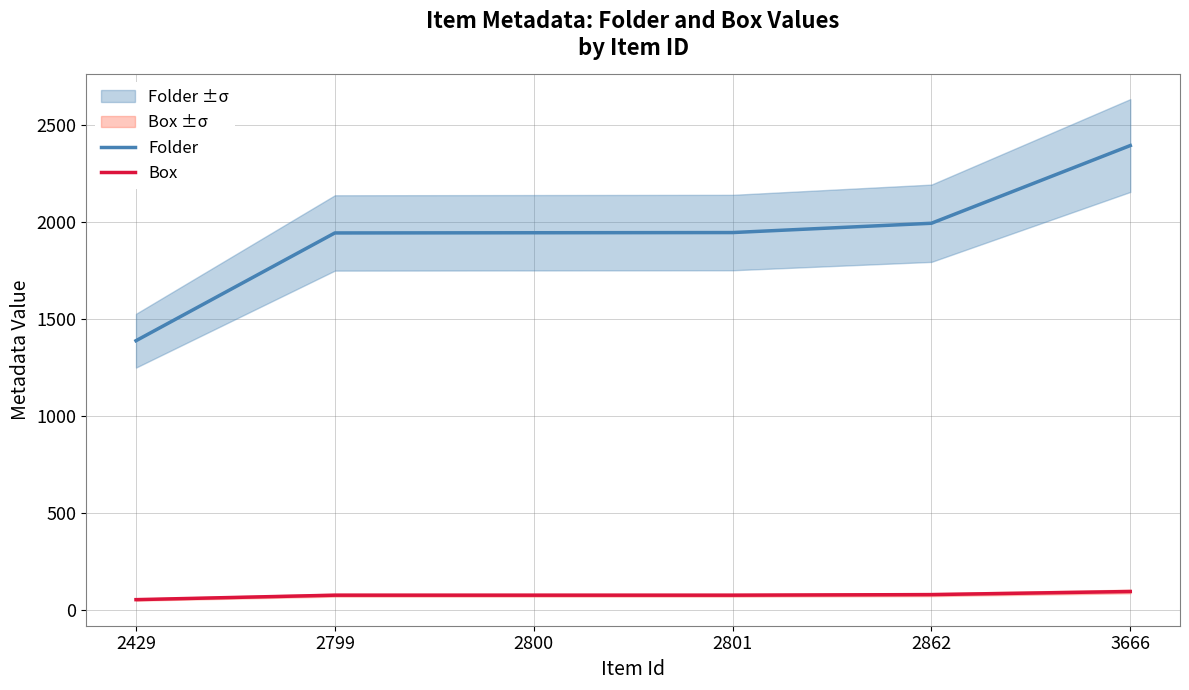

Which series has the widest spread of values?

Folder